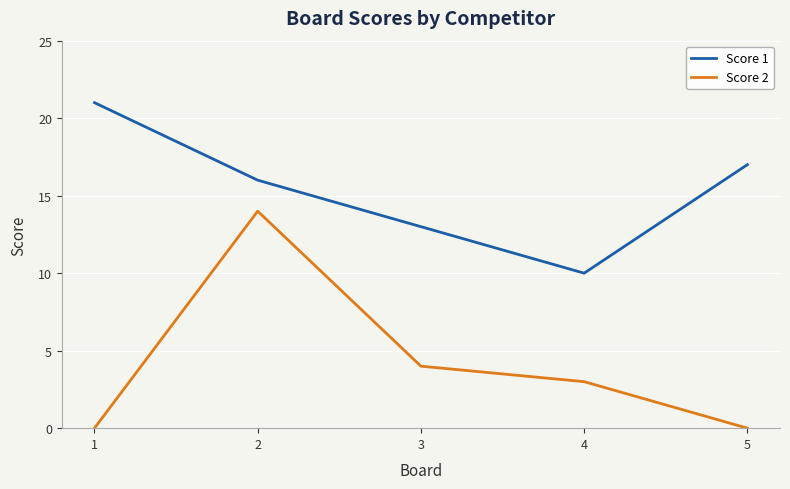

The Score 1 series shows 16 at 4. True or false?

False